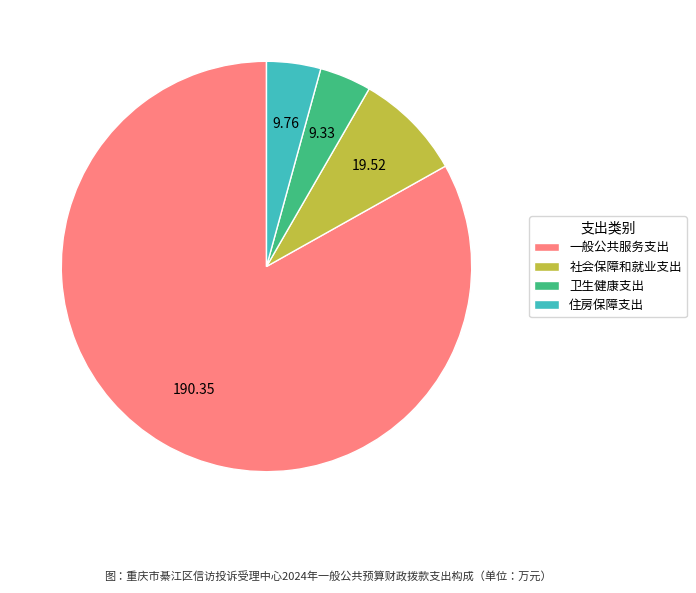

Which category accounts for the majority?

一般公共服务支出